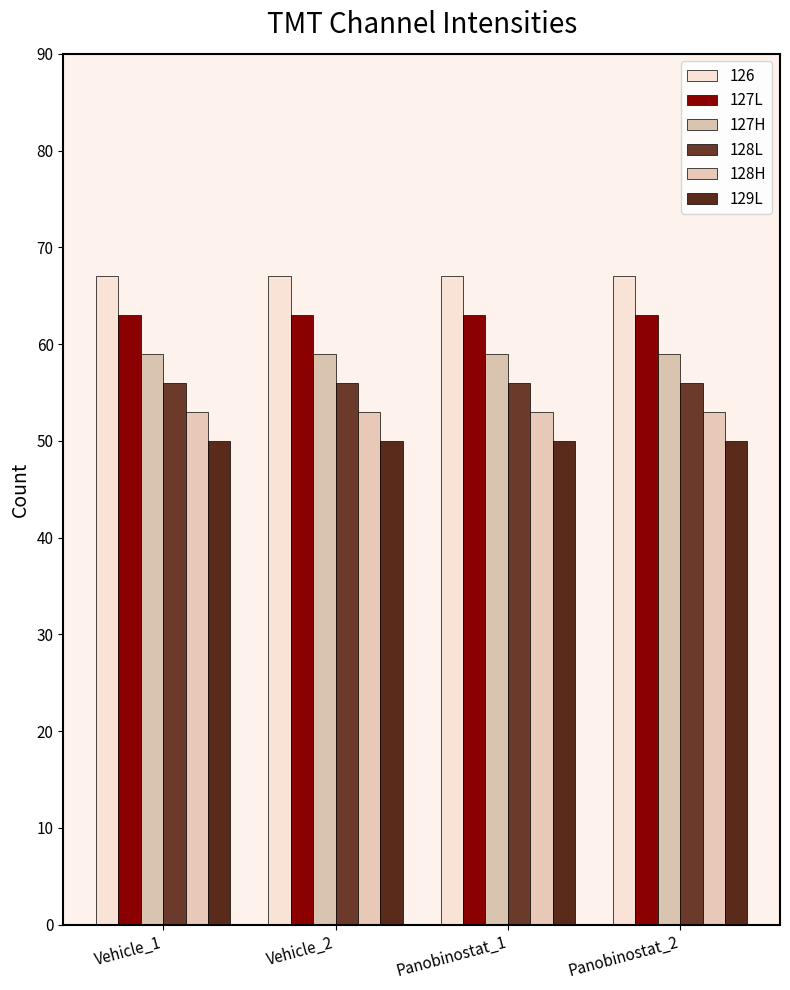

Which series has the widest spread of values?

127L